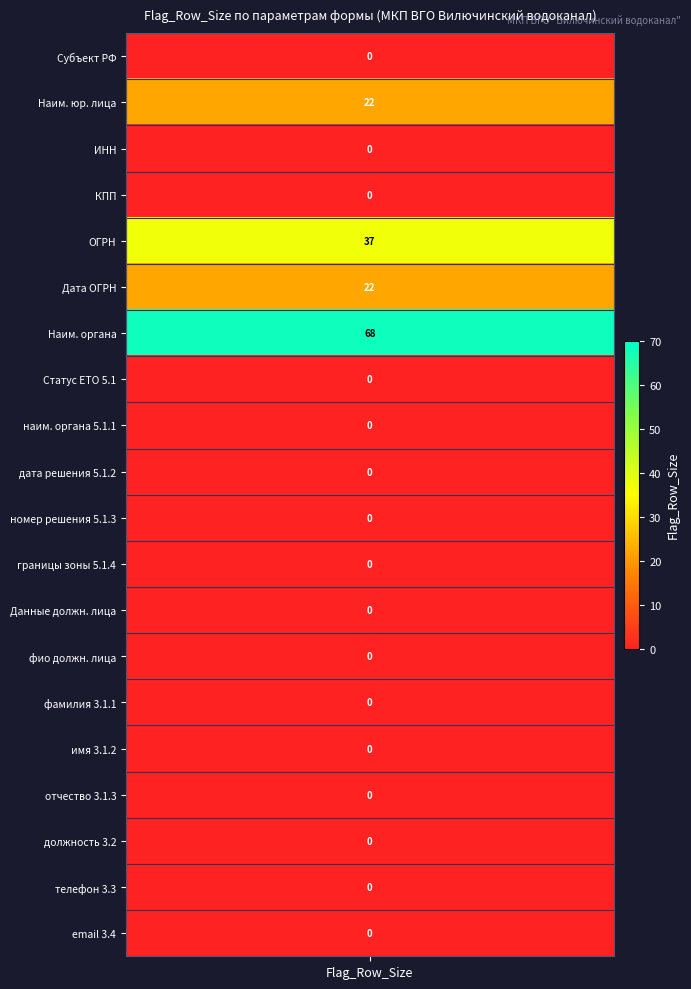

Where is the data nearest to the value 34?

4